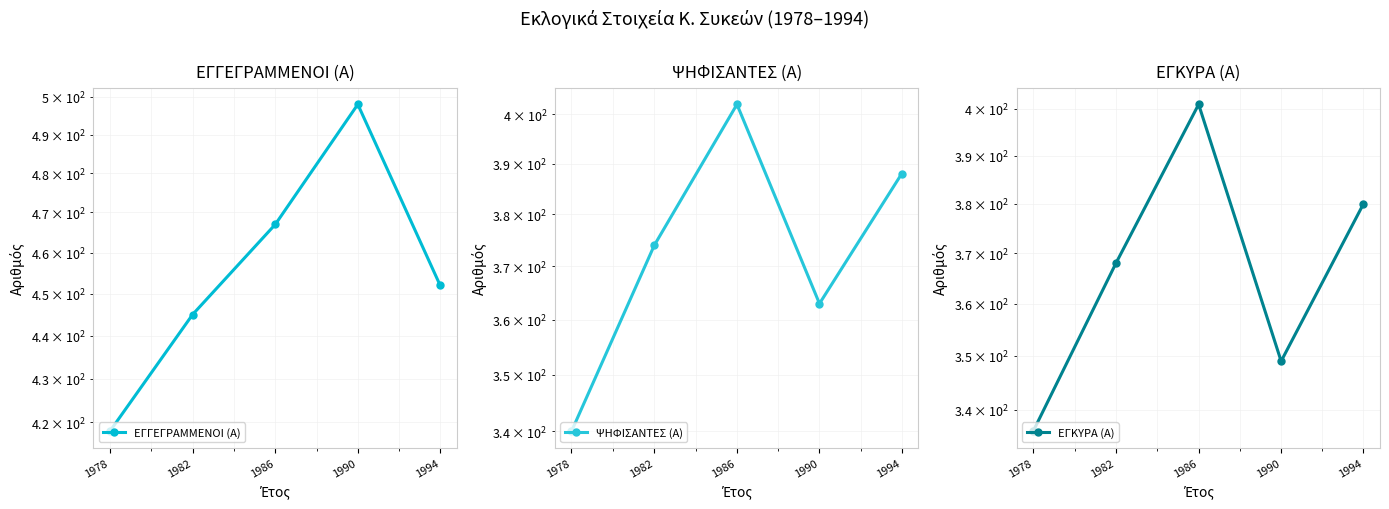

Is this an area chart (filled region under the line)?

No